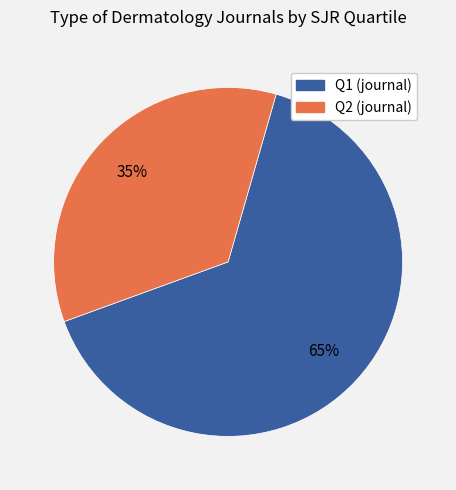

To the nearest percent, what is the difference between the largest and smallest slice percentages?

30%